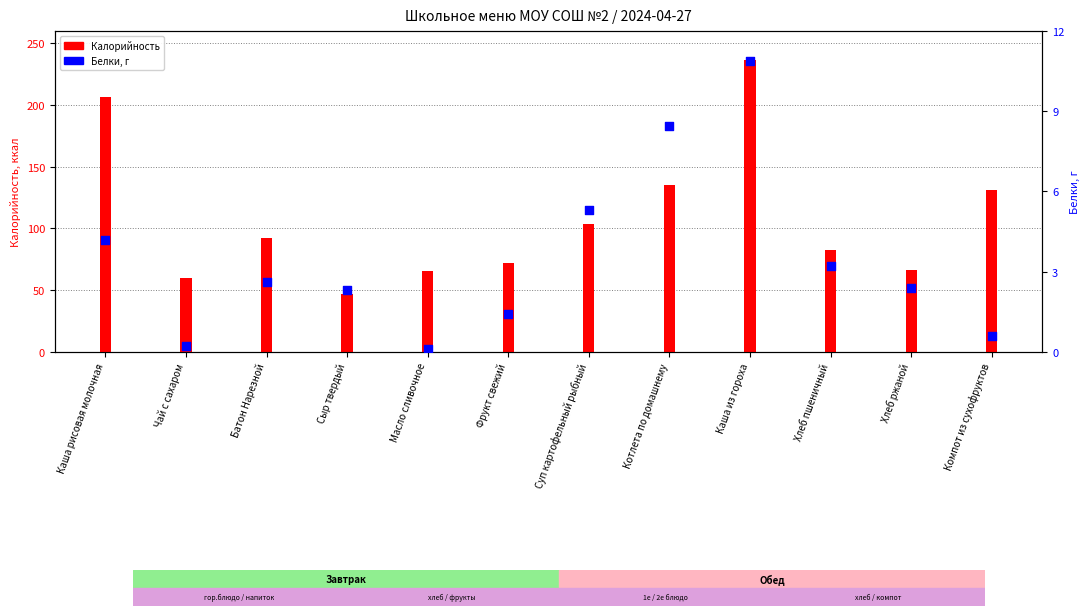

At which category is the sum across all series the highest?

Каша из гороха